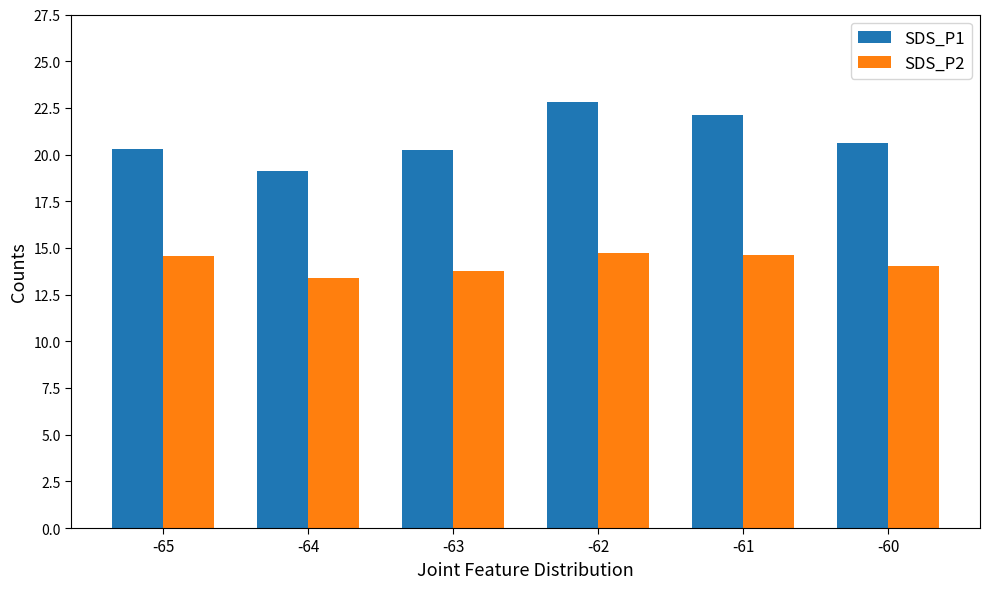

The SDS_P1 series shows 22.1 at -61. True or false?

True